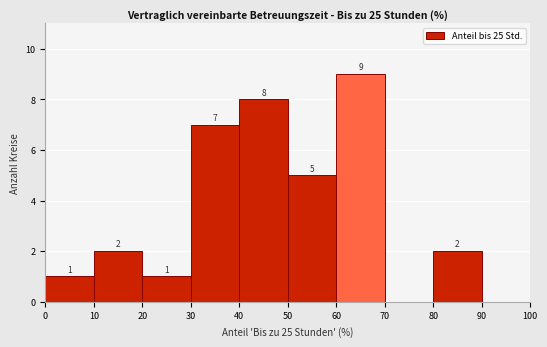

Over which range of the x-axis is the bar tallest?

60 to 70